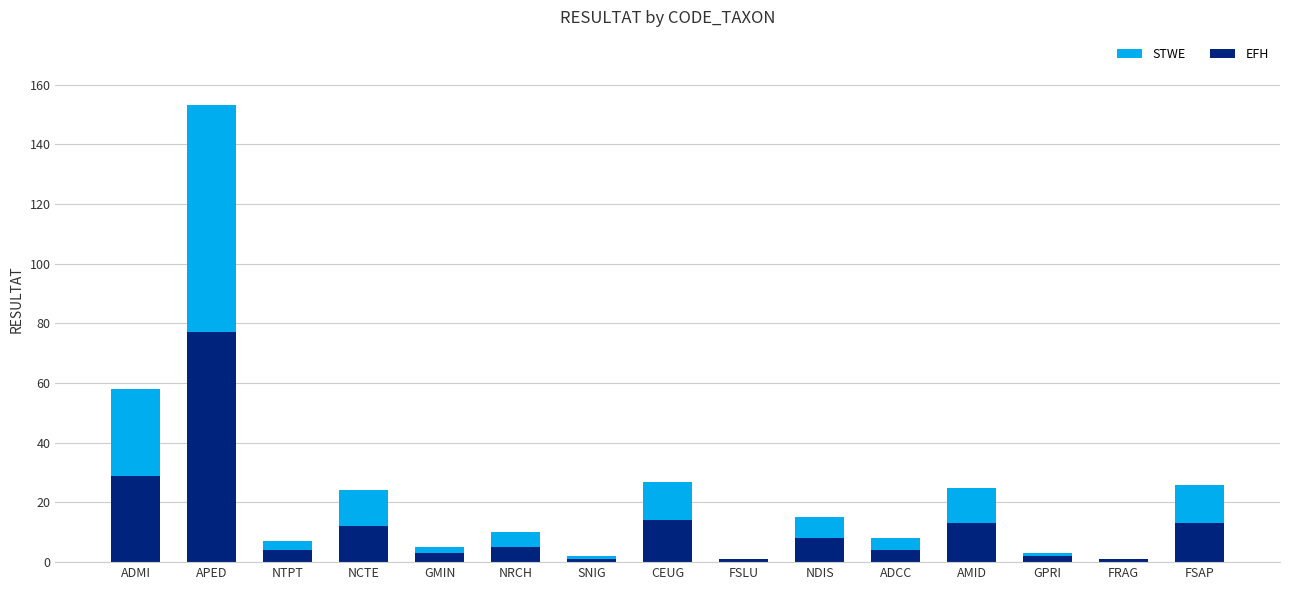

At which category is the sum across all series the highest?

APED